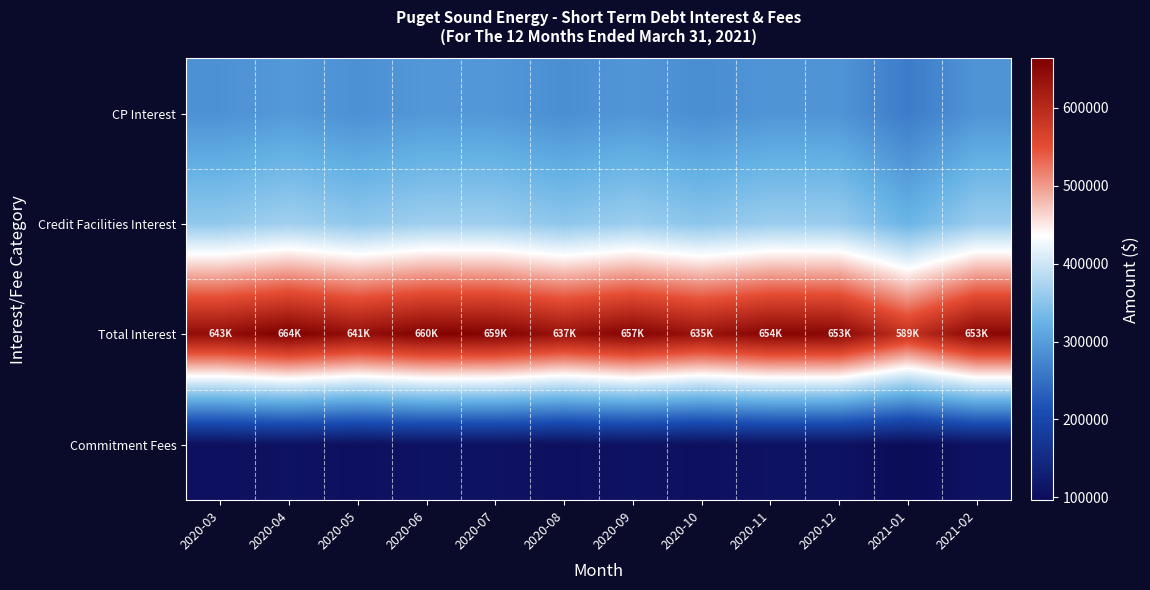

Which category has the lowest value across all series?

2021-01